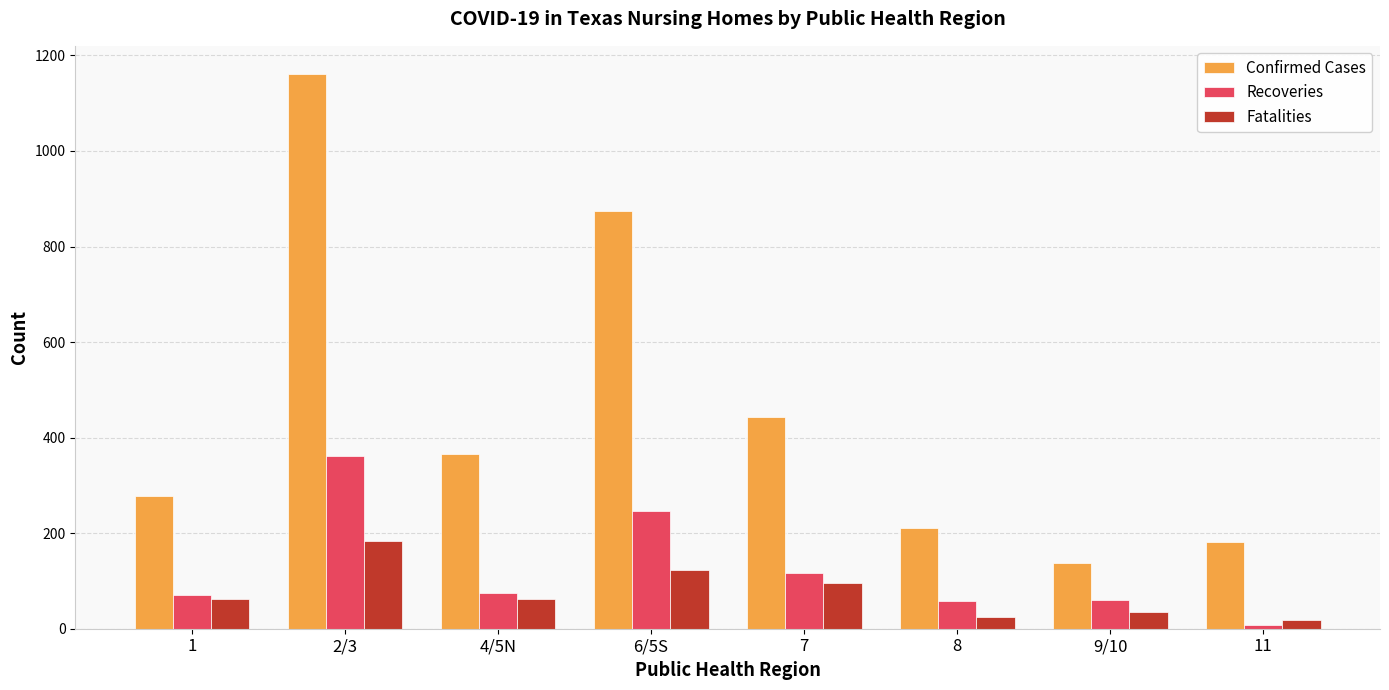

What is the lowest value of the Confirmed Cases series?

137